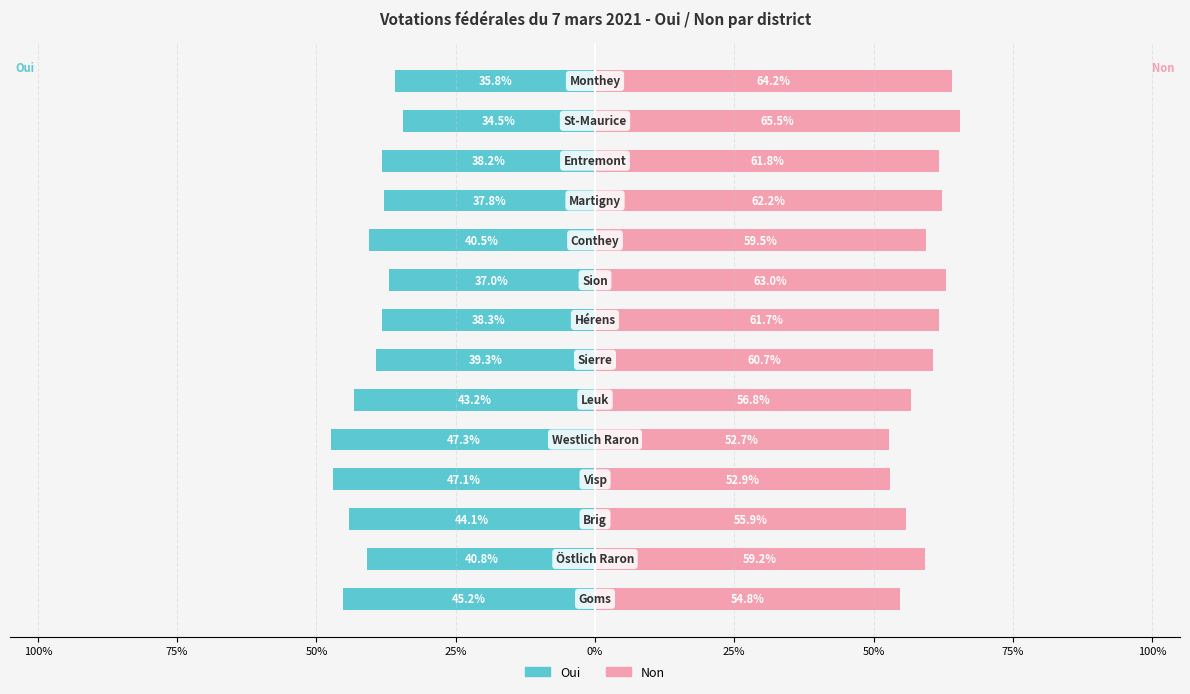

How many values in the Non series exceed 60?

7